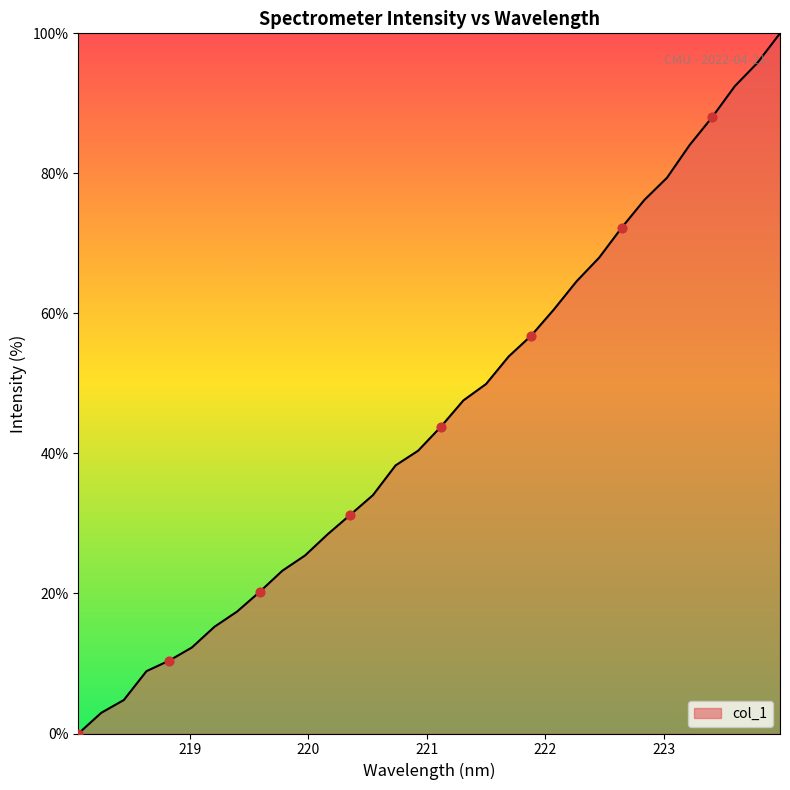

What is the maximum value shown in the chart?

100.0